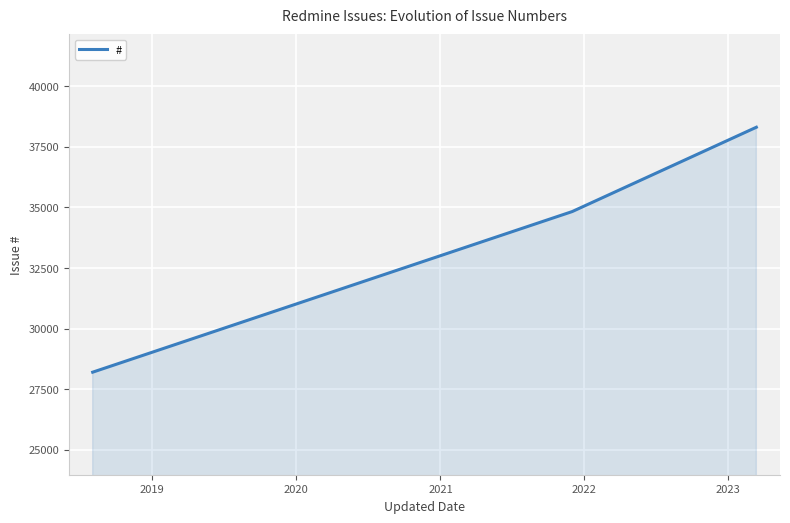

How many distinct data groups are displayed?

1